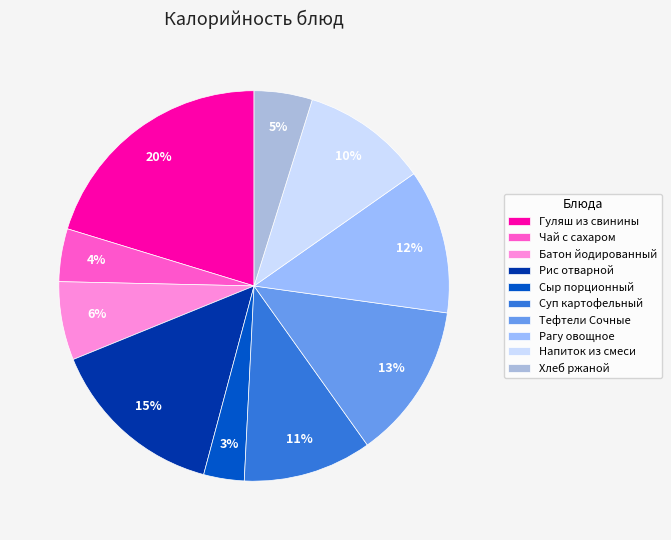

Is there a majority slice in this chart?

No